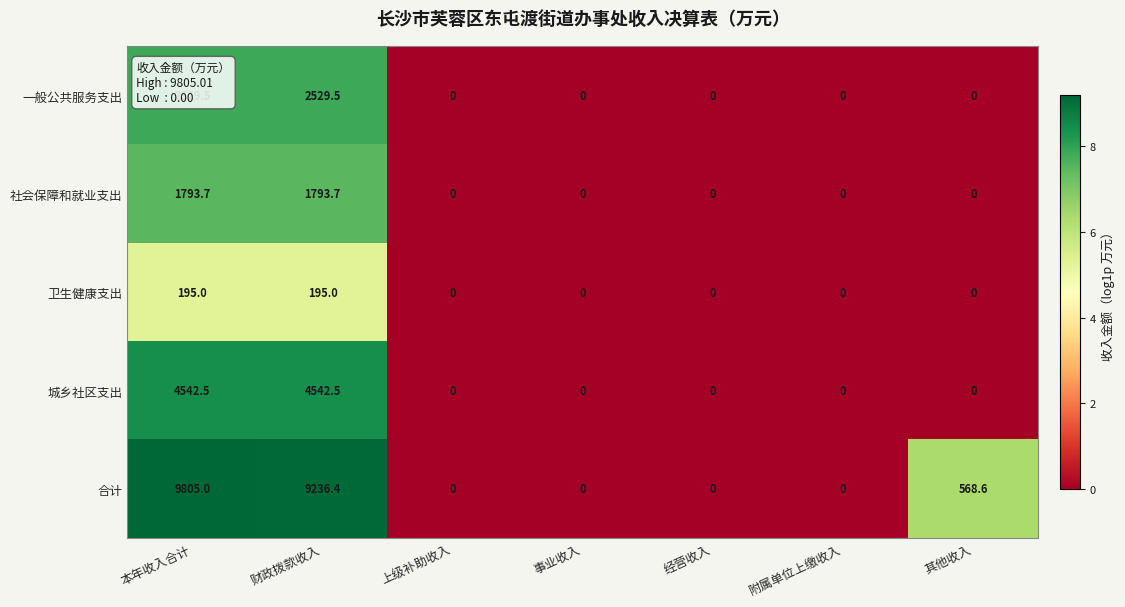

What is the sum of all 城乡社区支出 values?

9085.0